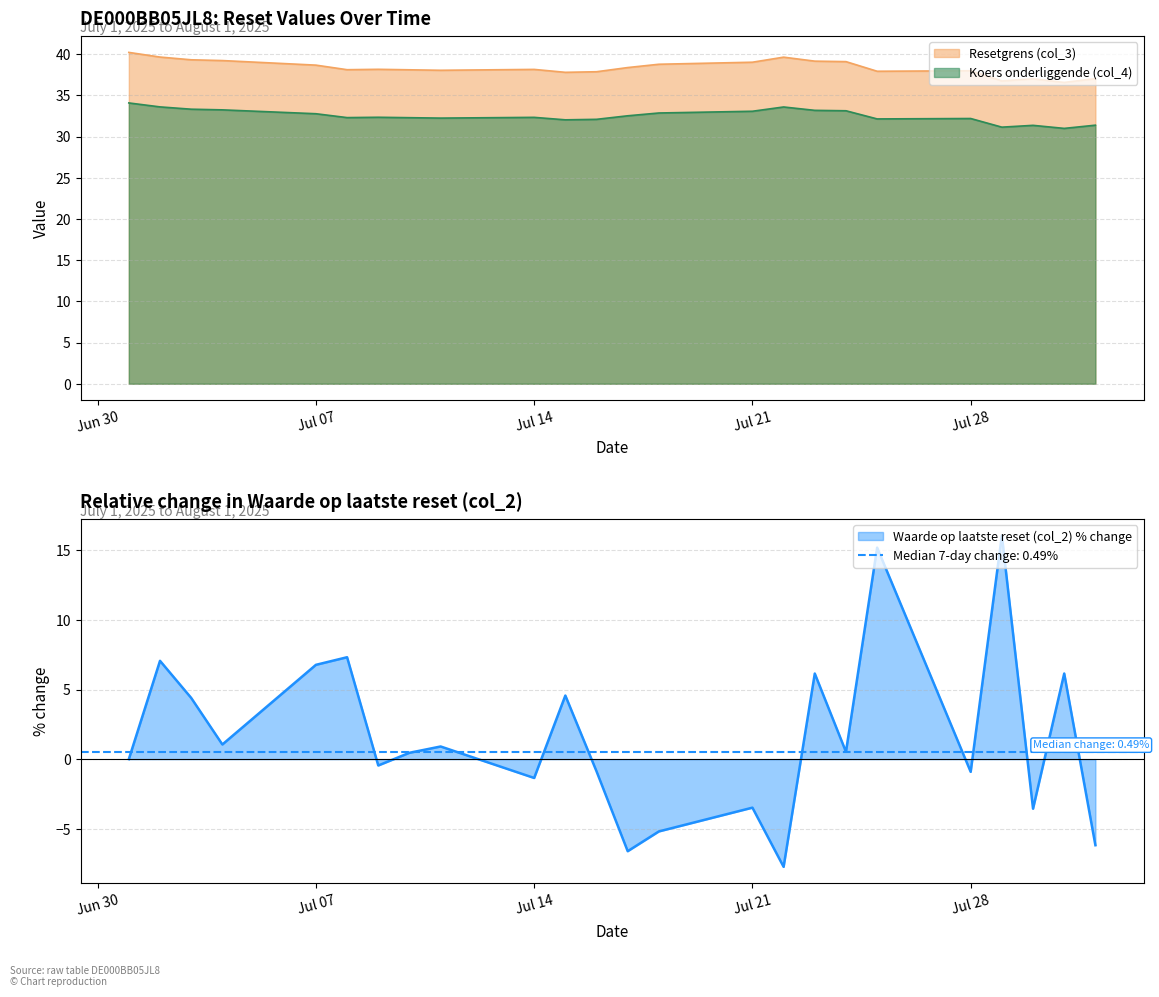

What is the difference between the maximum and minimum values in the Koers onderliggende (col_4) series?

3.1